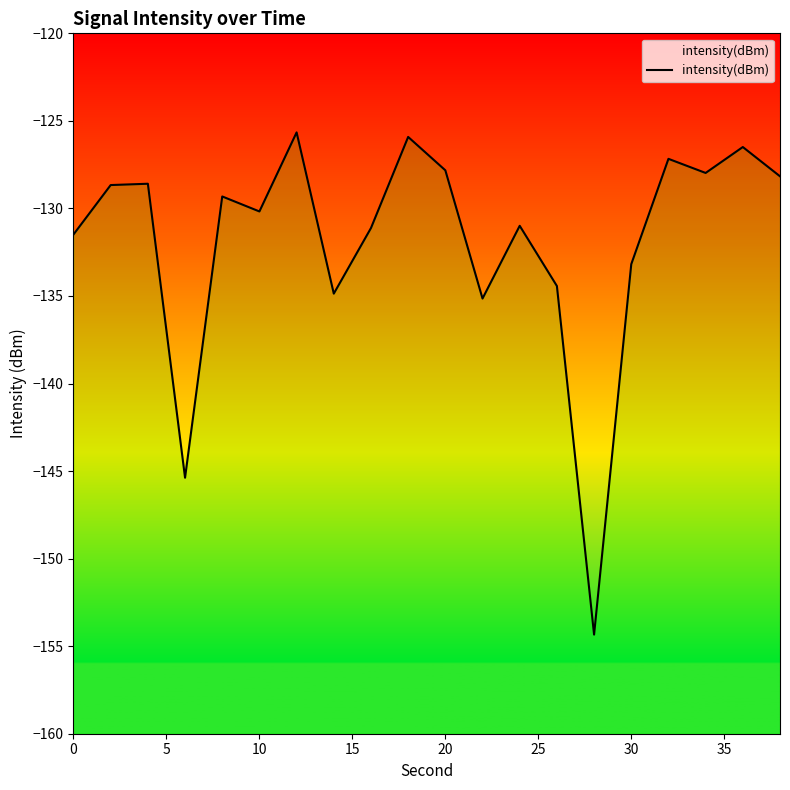

What is the maximum value shown in the chart?

-125.7